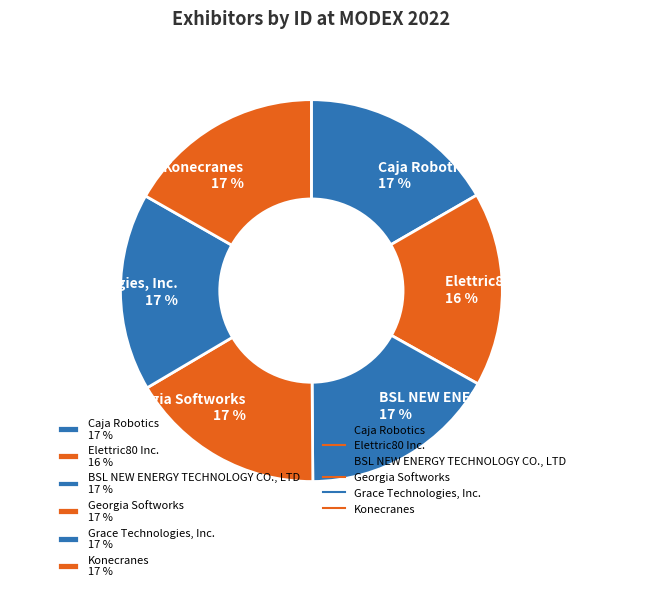

Is it true that Georgia Softworks 17 % is 17% of the pie?

True